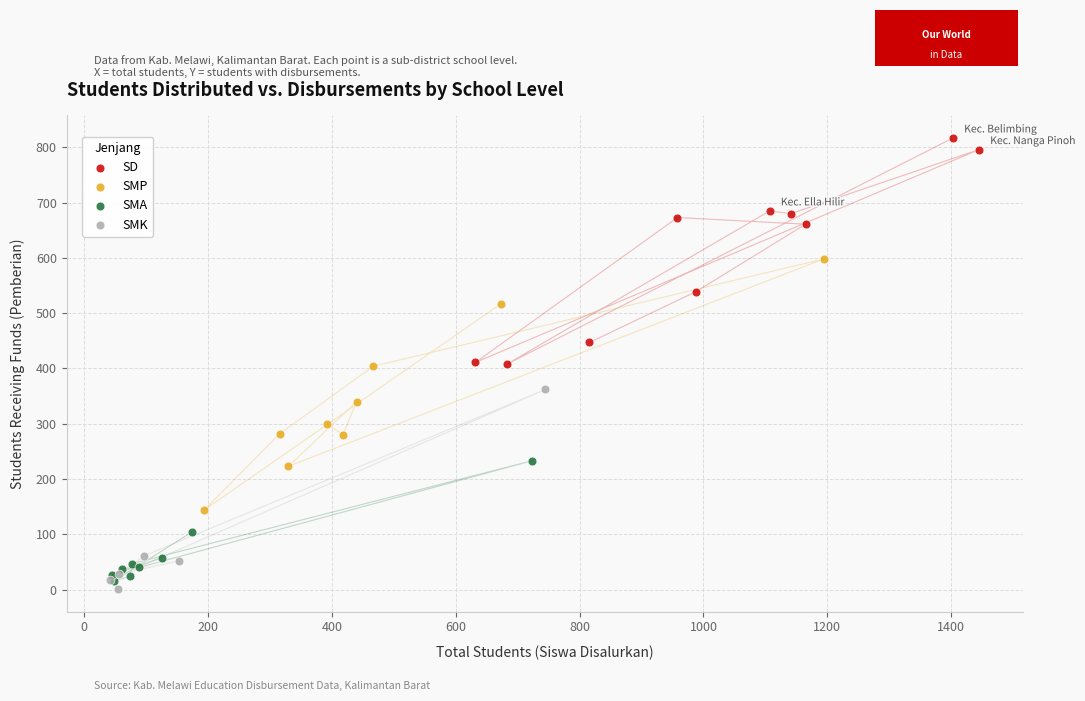

What are all the series names shown in the legend?

SD, SMP, SMA, SMK